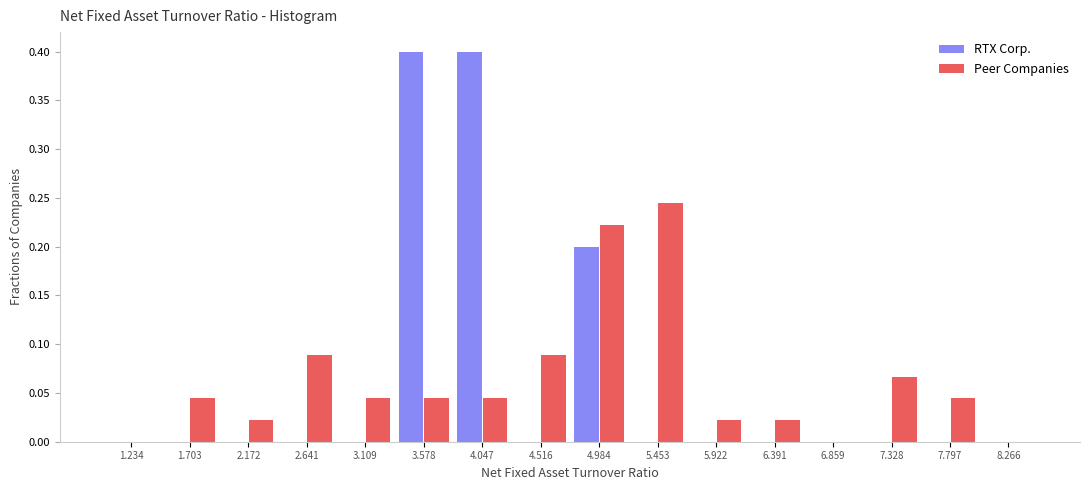

What is the height of the RTX Corp. bar covering 4.75 to 5.20 on the x-axis? Neither the bar edges nor the heights are printed on the chart, so give them approximately, as read against the axes.

0.200